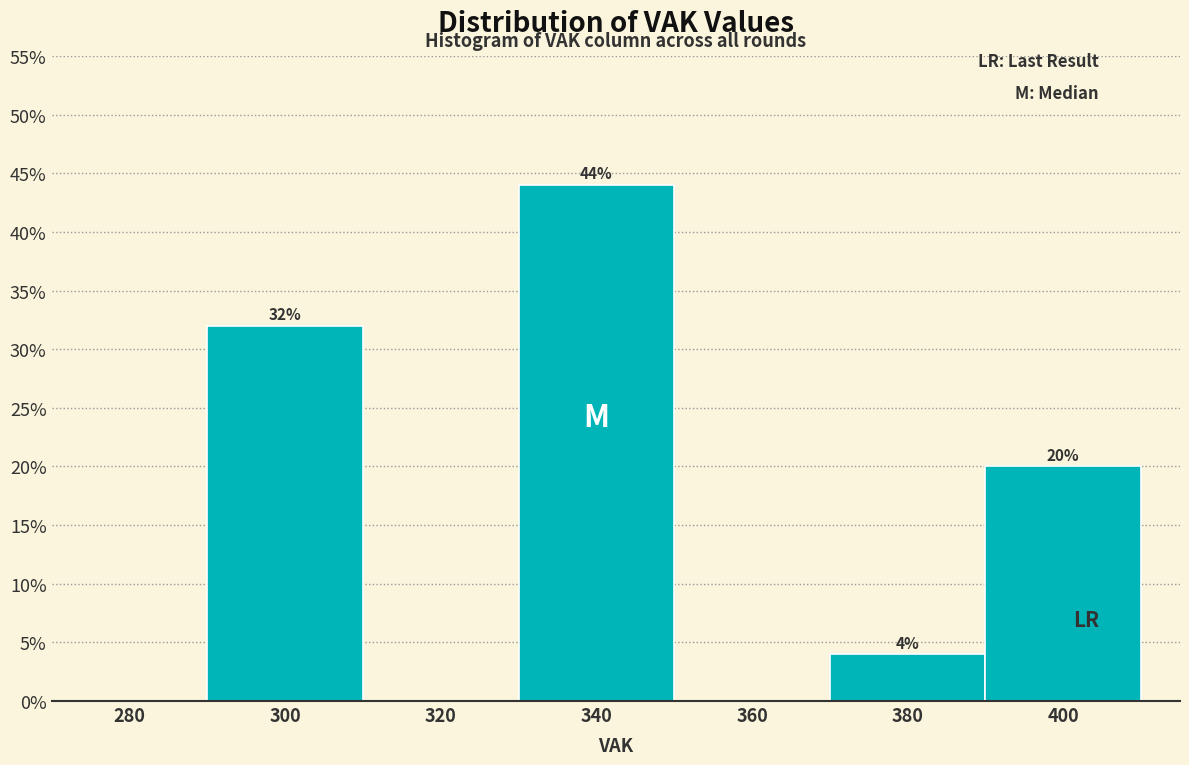

Reading right to left, transcribe all the data shown in this chart.

400=20	380=4	360=0	340=44	320=0	300=32	280=0